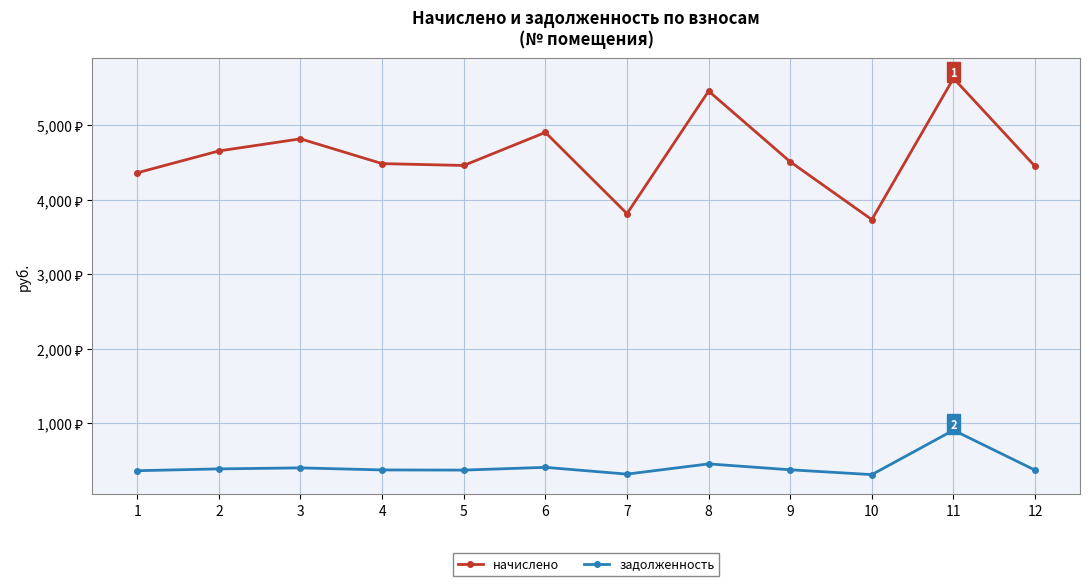

List the series in order of their peak value, lowest first.

задолженность, начислено